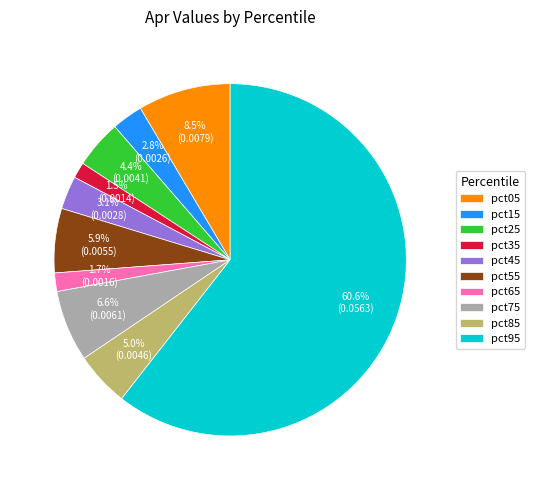

What percentage is the pct95 slice, to the nearest percent?

61%